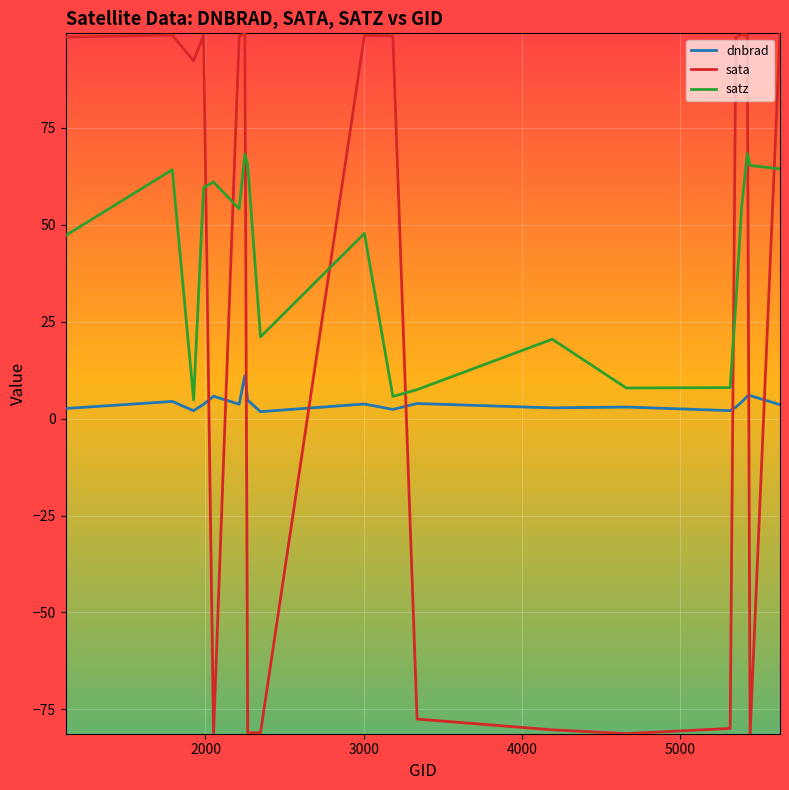

What is the maximum value shown in the chart?

99.4